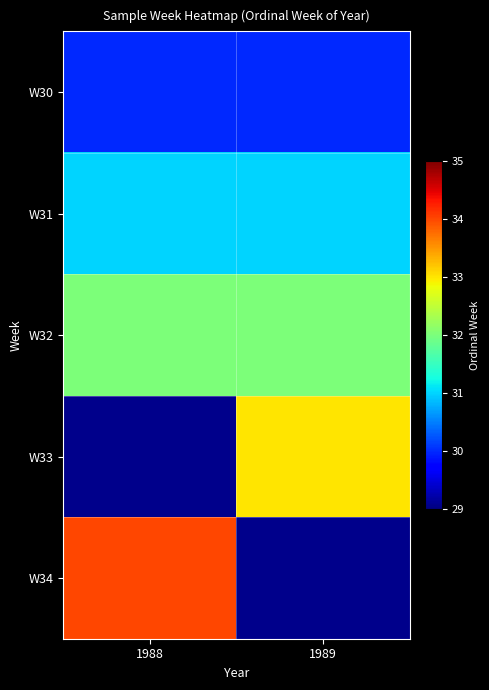

Between 1989 and 1988, which is larger?

1989